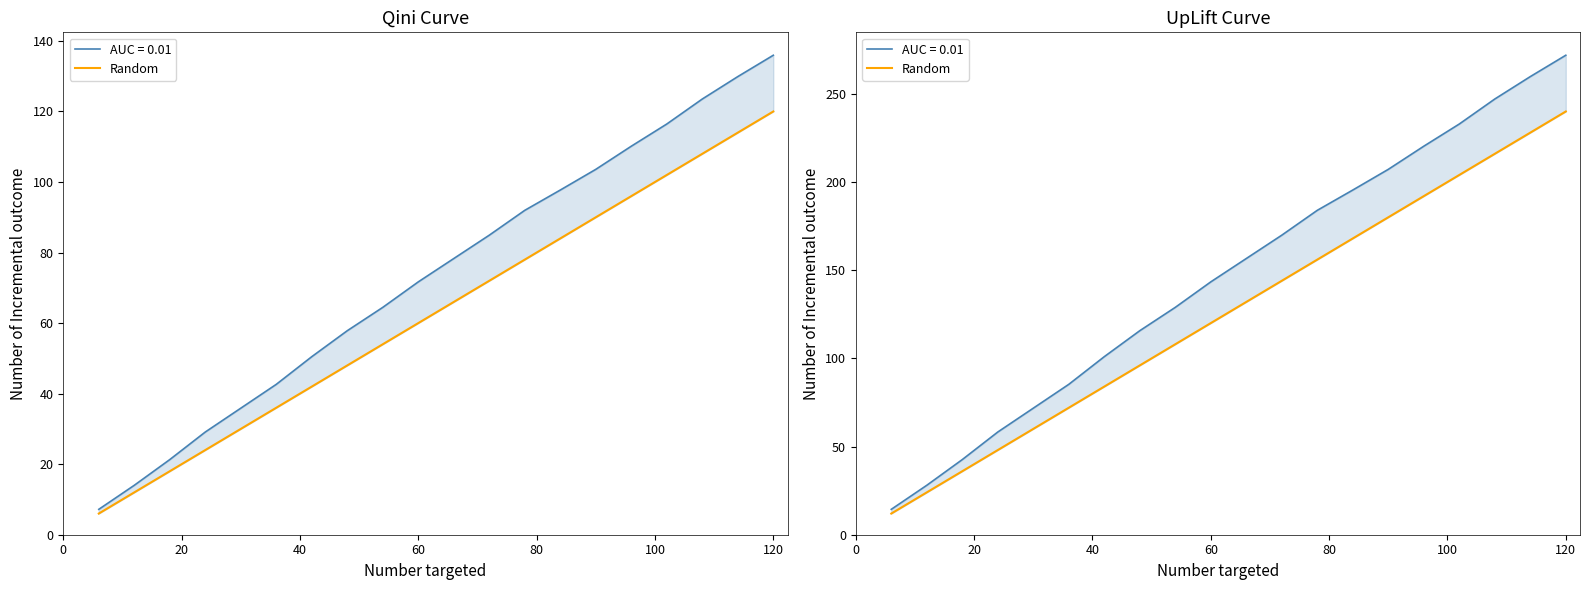

What is the minimum value shown in the chart?

12